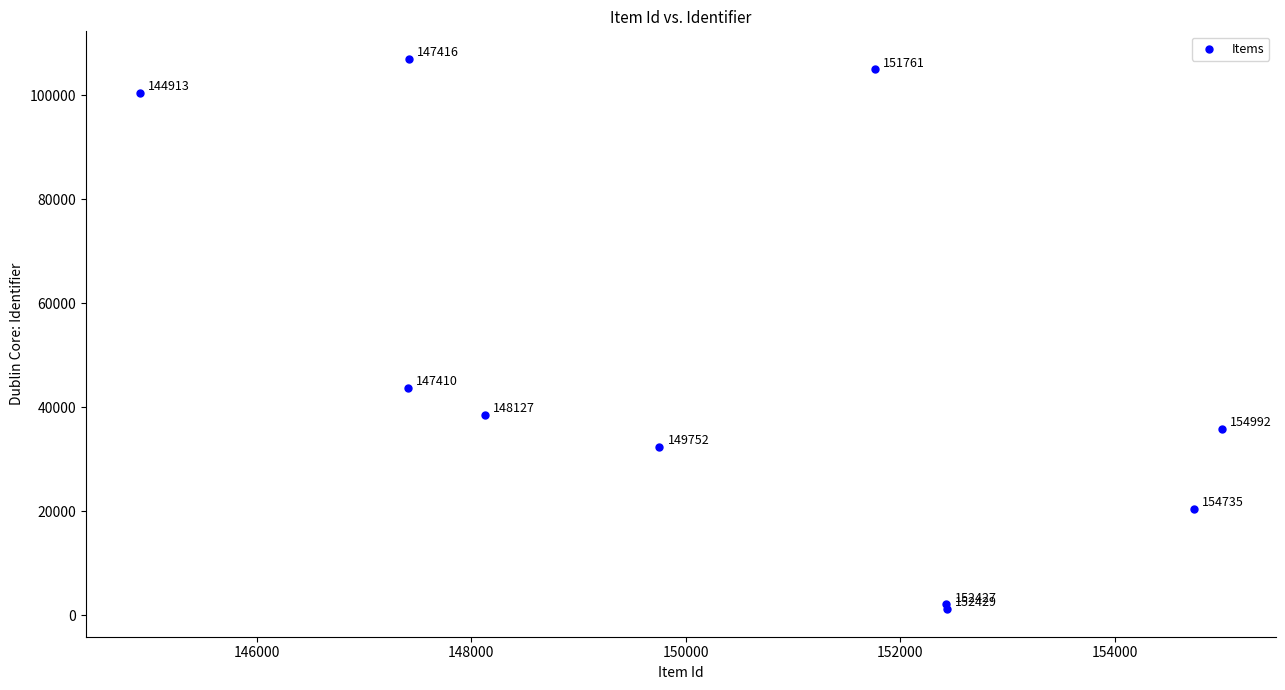

What Y value in the scatter plot is closest to 54098?

43669